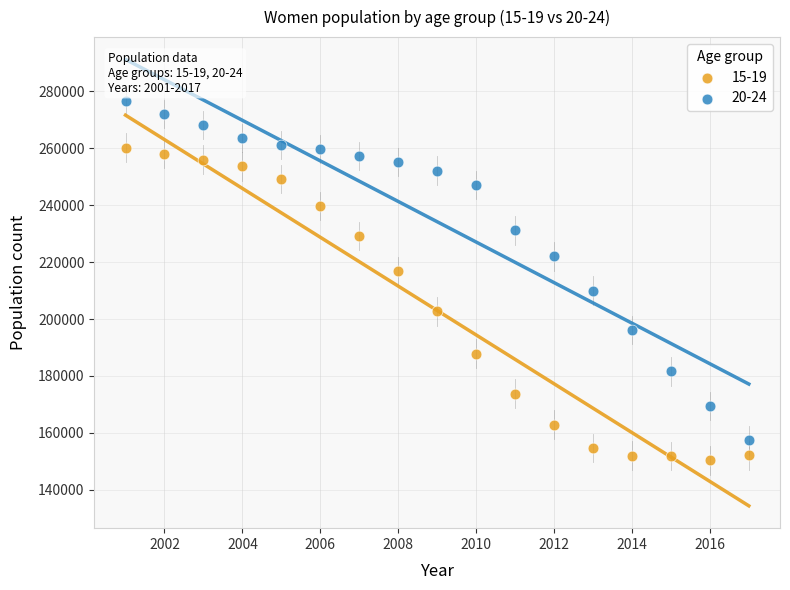

Which series reaches the minimum Y coordinate?

15-19